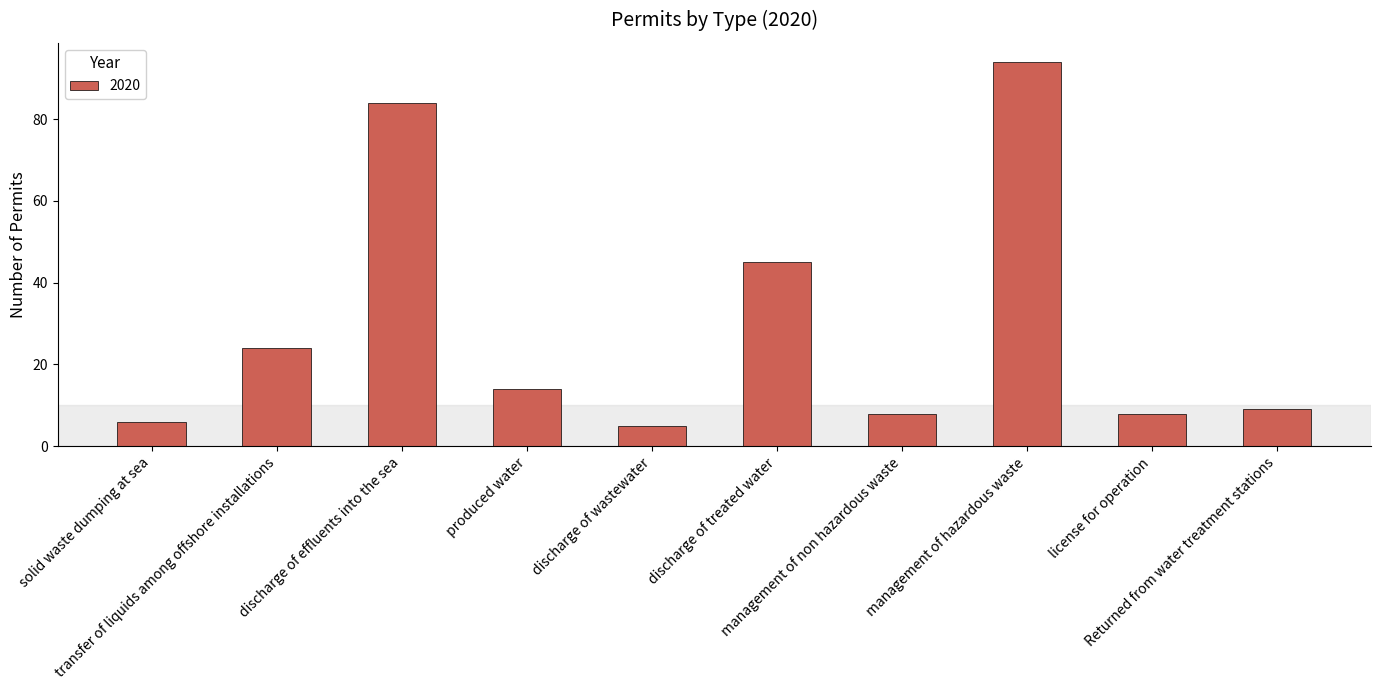

Are the bars grouped side by side (vs. stacked)?

No